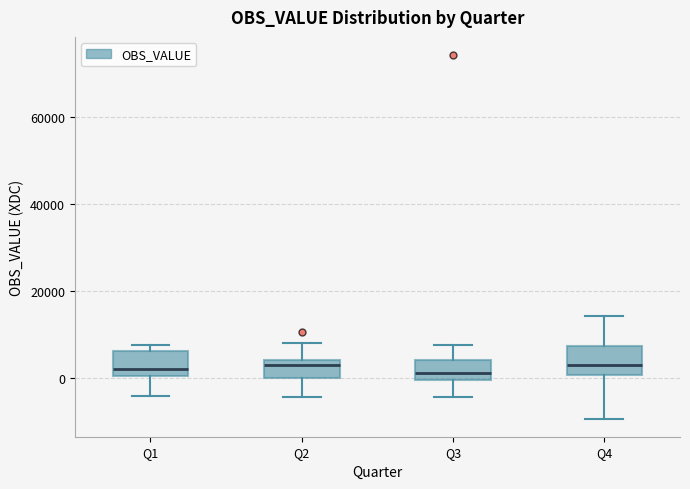

Reading left to right, read every box against the y-axis: the position of its median line, the range the box covers, and the ends of its whiskers. The values are not printed on the chart, so give them approximately, as read against the axis.

Q1: median 2000, box 0 to 6000, whiskers -4000 to 8000
Q2: median 4000 (just below the box's upper edge), box 0 to 4000, whiskers -4000 to 8000
Q3: median 2000, box 0 to 4000, whiskers -4000 to 8000
Q4: median 4000, box 0 to 8000, whiskers -10000 to 14000